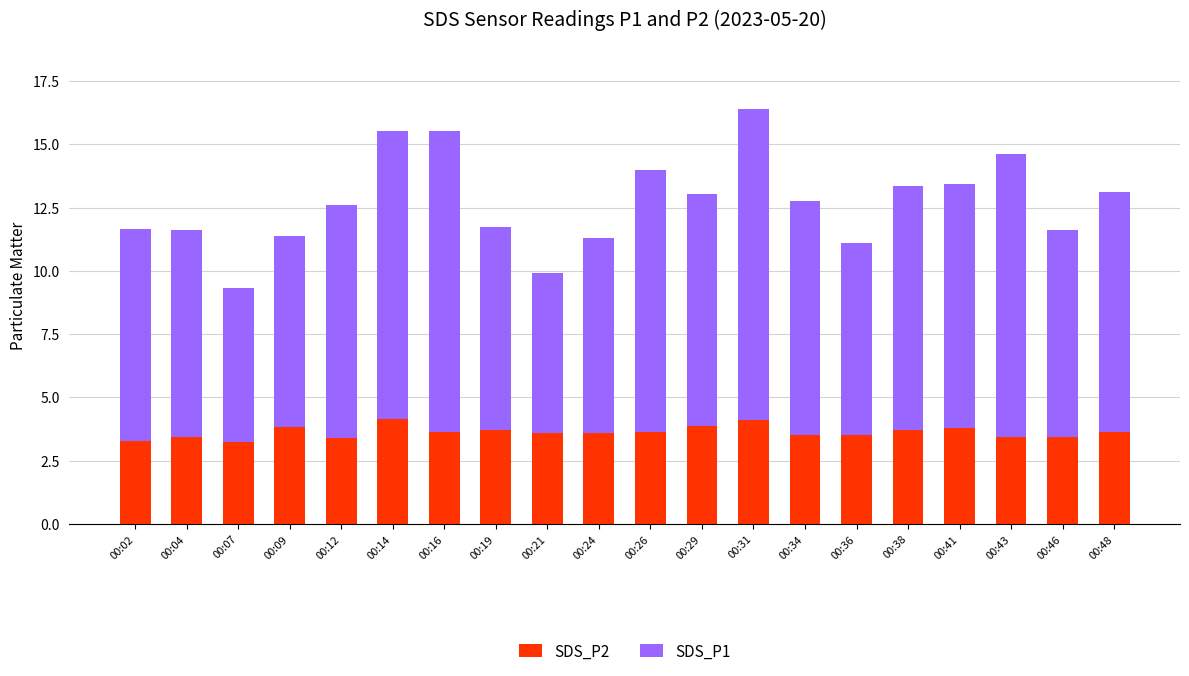

Is it true that SDS_P2 equals 1.6 at 00:26?

False